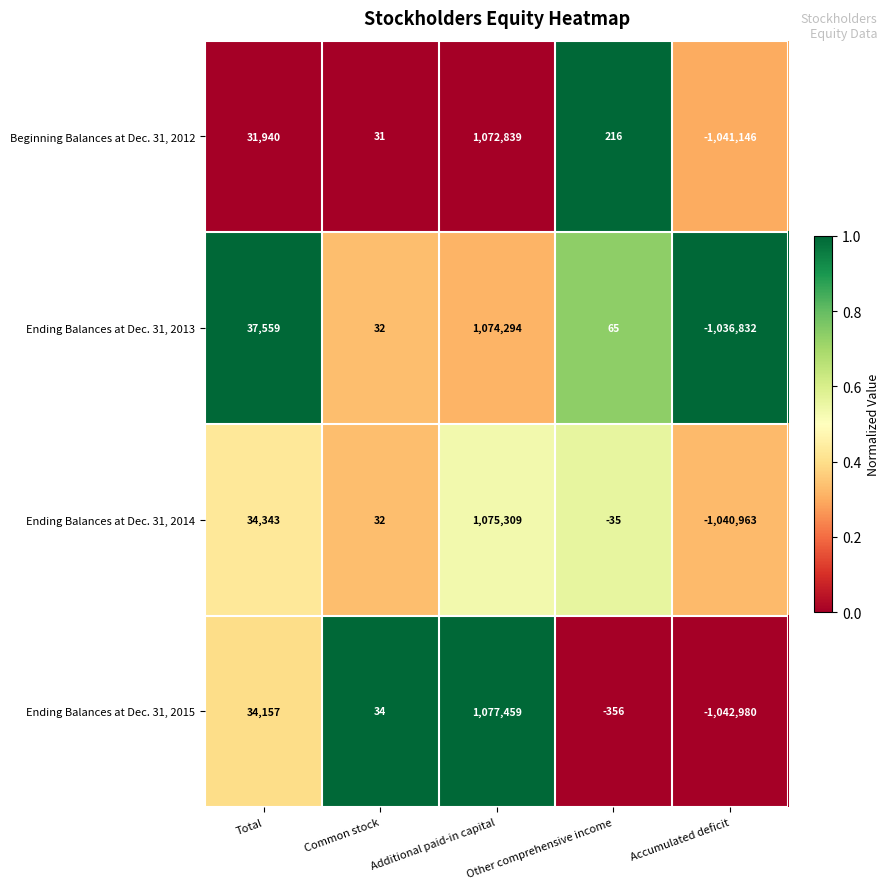

What is the approximate value of Beginning Balances at Dec. 31, 2012 at Other comprehensive income, to the nearest 10?

220